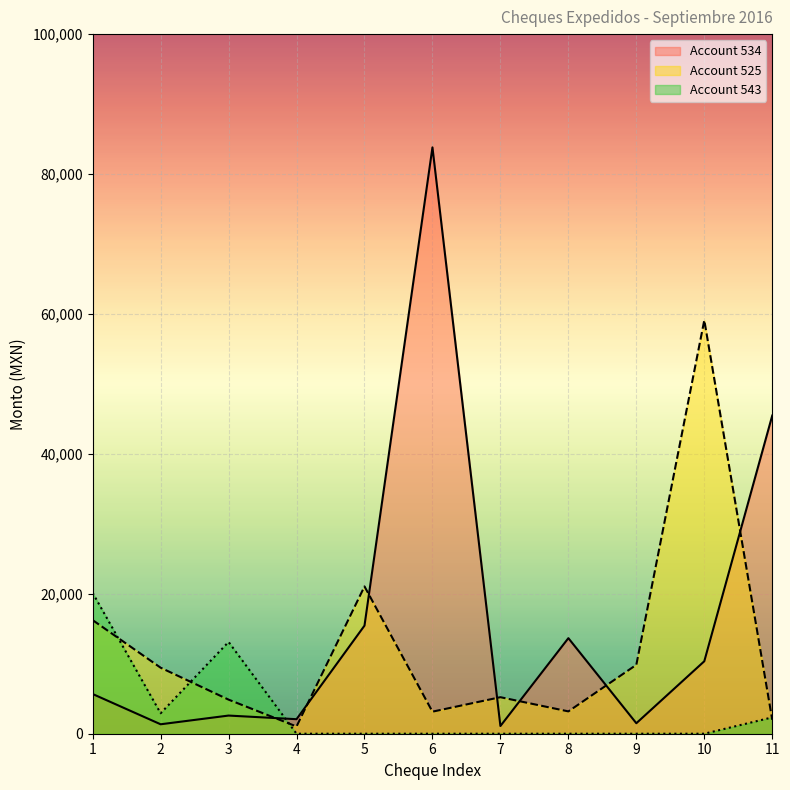

The value of Account 534 at 8 is 22506.3. True or false?

False